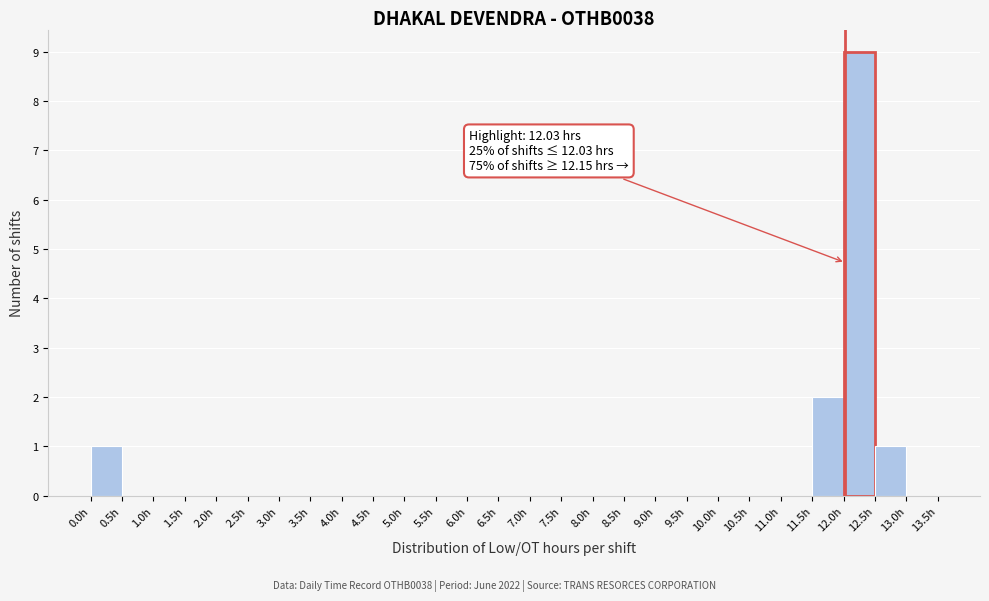

Which range on the x-axis has the tallest bar?

12.0 to 12.5